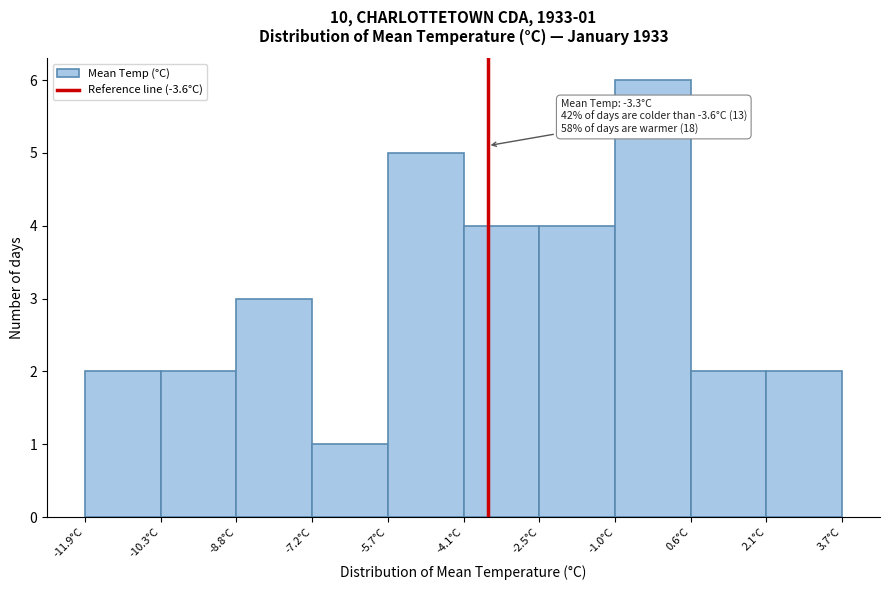

Over which range of the x-axis is the bar tallest?

-0.98 to 0.58